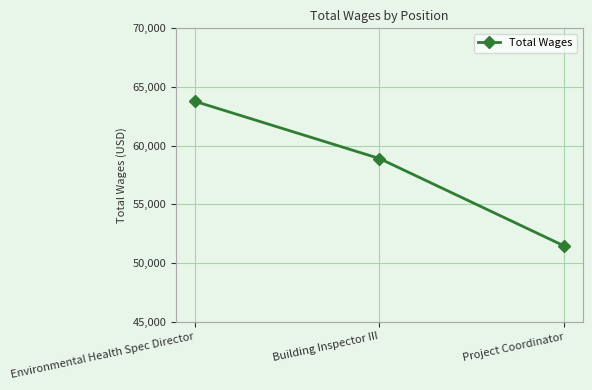

Rank the categories by value from highest to lowest.

Environmental Health Spec Director, Building Inspector III, Project Coordinator